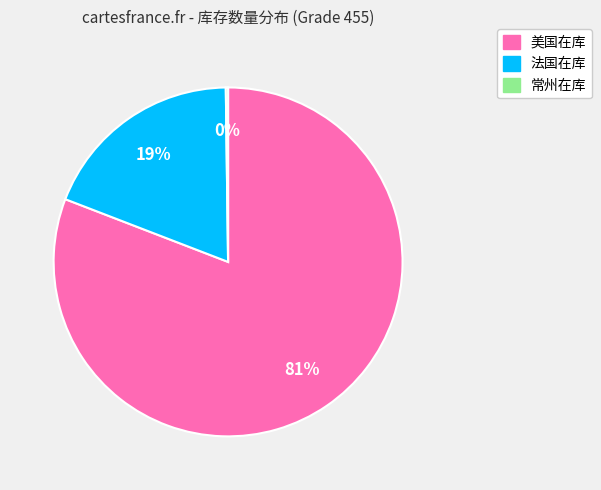

To the nearest percent, what is the difference between the largest and smallest slice percentages?

81%